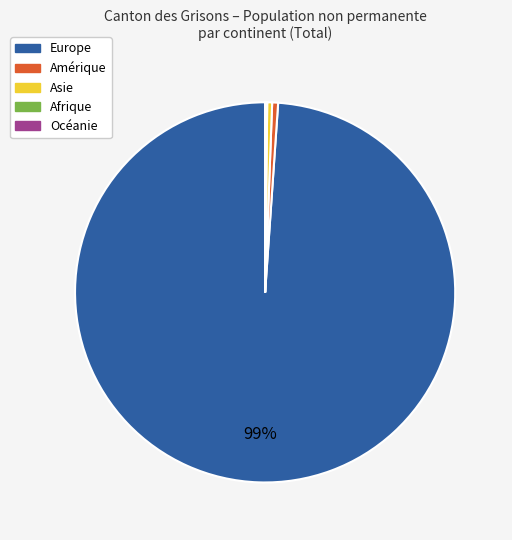

Do Europe and Asie together represent more than half of the pie?

Yes